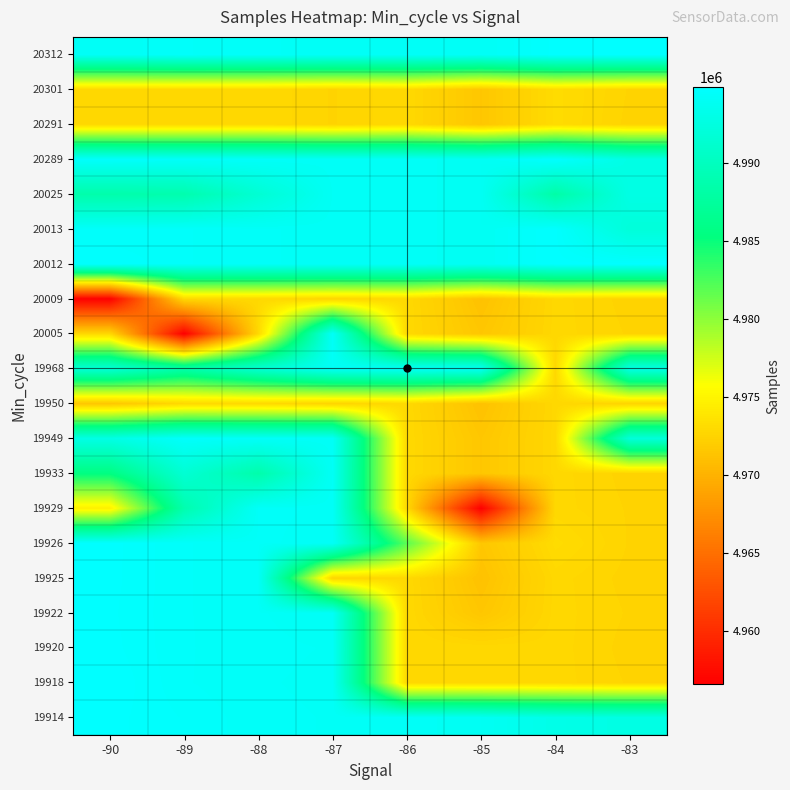

Reading right to left, transcribe all the data shown in this chart.

19914: -83=4992818	-84=4993090	-85=4993949	-86=4994203	-87=4994234	-88=4994296	-89=4994534	-90=4994753
19918: -83=4972533	-84=4972773	-85=4972811	-86=4972848	-87=4994203	-88=4994267	-89=4994416	-90=4994846
19920: -83=4972484	-84=4972773	-85=4972811	-86=4972848	-87=4994234	-88=4994296	-89=4994416	-90=4994756
19922: -83=4972533	-84=4972773	-85=4971491	-86=4972848	-87=4994112	-88=4994267	-89=4994416	-90=4994731
19925: -83=4972484	-84=4972773	-85=4971159	-86=4972848	-87=4972533	-88=4994267	-89=4994416	-90=4994753
19926: -83=4972533	-84=4973060	-85=4971491	-86=4981909	-87=4994203	-88=4994267	-89=4994416	-90=4994756
19929: -83=4972533	-84=4972773	-85=4956545	-86=4972848	-87=4994234	-88=4994267	-89=4988722	-90=4974587
19933: -83=4972484	-84=4972773	-85=4971491	-86=4972848	-87=4994112	-88=4988489	-89=4991522	-90=4985412
19949: -83=4991998	-84=4972773	-85=4971491	-86=4972848	-87=4994234	-88=4994296	-89=4994534	-90=4992818
19950: -83=4972484	-84=4972773	-85=4971159	-86=4972848	-87=4972533	-88=4972848	-89=4972811	-90=4971491
19968: -83=4992818	-84=4972773	-85=4993949	-86=4994203	-87=4994112	-88=4991522	-89=4988489	-90=4991740
20005: -83=4972533	-84=4972773	-85=4971491	-86=4972848	-87=4994234	-88=4972848	-89=4956545	-90=4972811
20009: -83=4972484	-84=4972773	-85=4971159	-86=4972848	-87=4972533	-88=4972848	-89=4972811	-90=4956545
20012: -83=4994756	-84=4994756	-85=4993949	-86=4994203	-87=4994203	-88=4994267	-89=4994416	-90=4994698
20013: -83=4991998	-84=4994756	-85=4993949	-86=4994203	-87=4994203	-88=4994267	-89=4994416	-90=4994416
20025: -83=4992818	-84=4988214	-85=4993949	-86=4994203	-87=4994112	-88=4991522	-89=4988722	-90=4988489
20289: -83=4992811	-84=4994756	-85=4993949	-86=4994203	-87=4994203	-88=4994296	-89=4994416	-90=4994534
20291: -83=4972484	-84=4973060	-85=4971491	-86=4972848	-87=4972533	-88=4972848	-89=4972811	-90=4972773
20301: -83=4972533	-84=4973060	-85=4971491	-86=4972848	-87=4972533	-88=4972848	-89=4972811	-90=4972773
20312: -83=4994756	-84=4994753	-85=4994112	-86=4994203	-87=4994203	-88=4994267	-89=4994416	-90=4994112